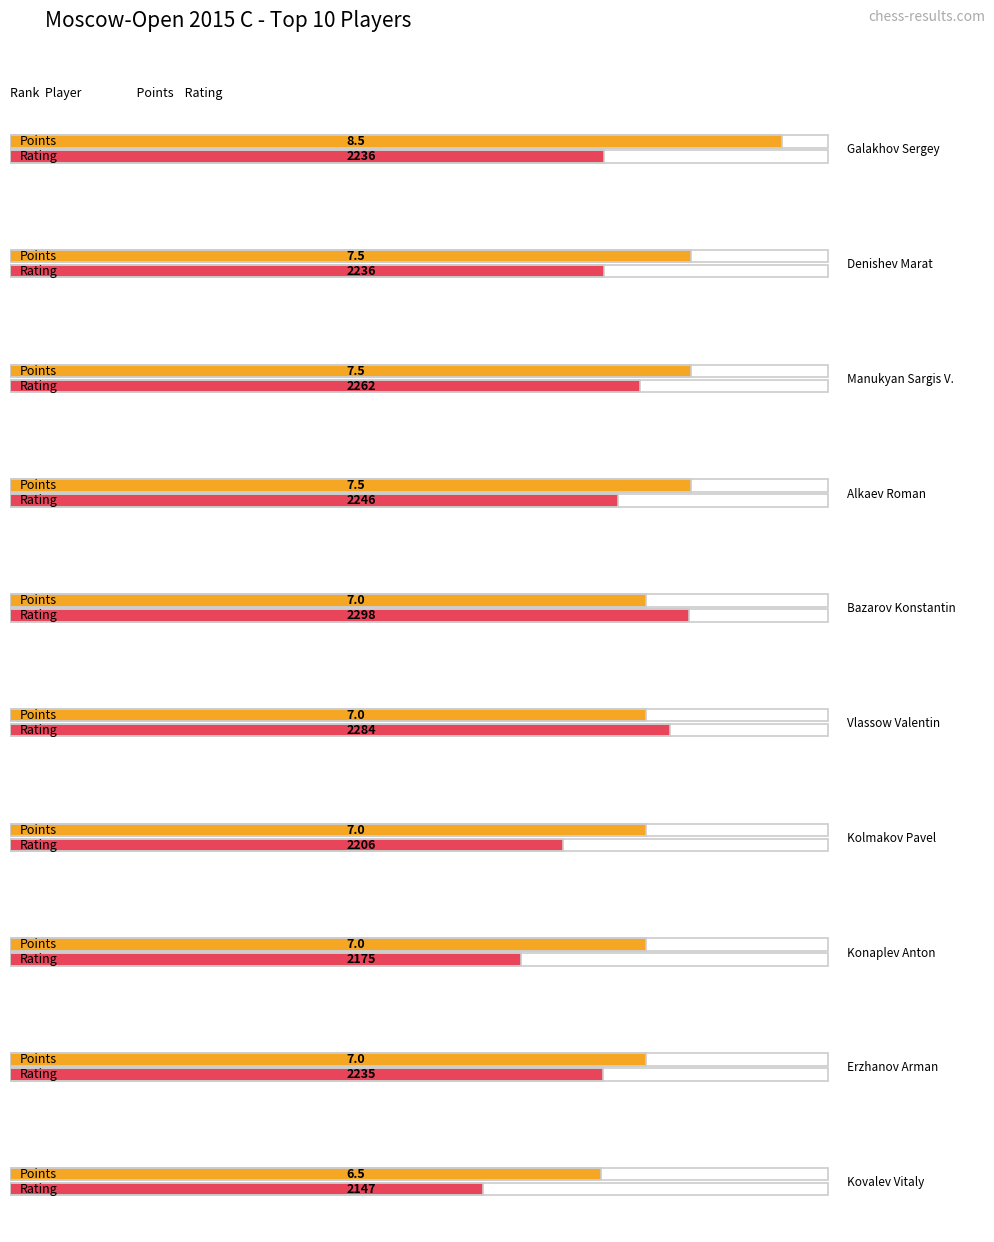

Where does the Points series first go above 7?

Galakhov Sergey